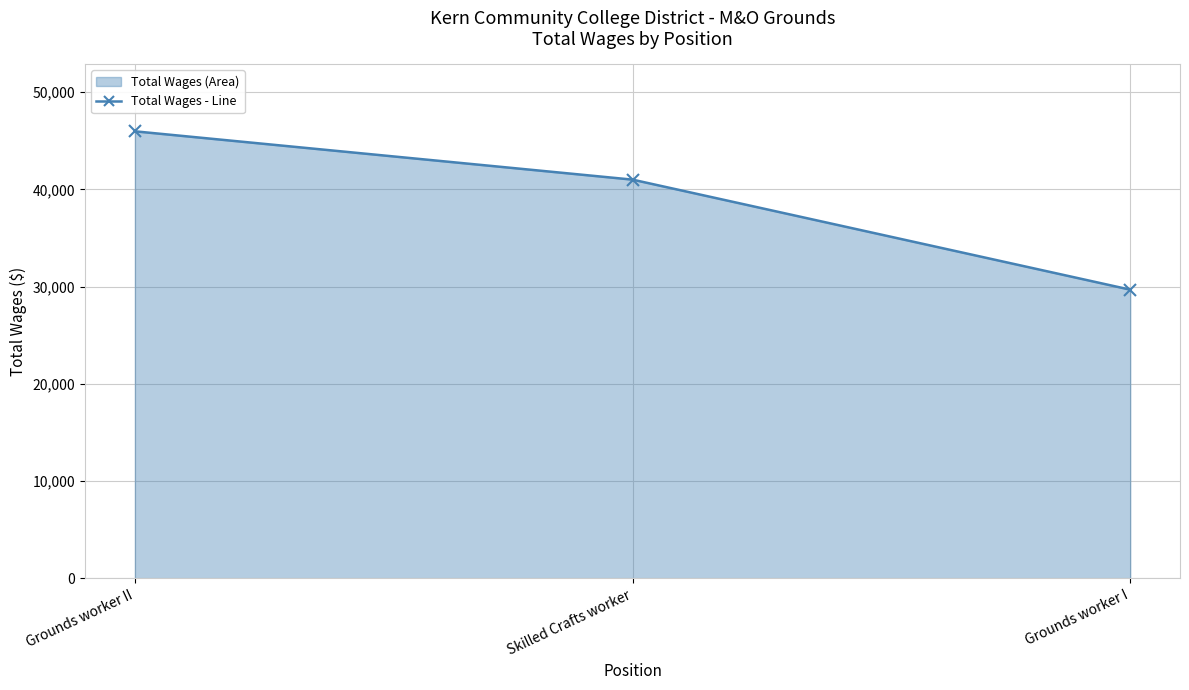

What is the change in value from Grounds worker II to Grounds worker I?

-16281.8